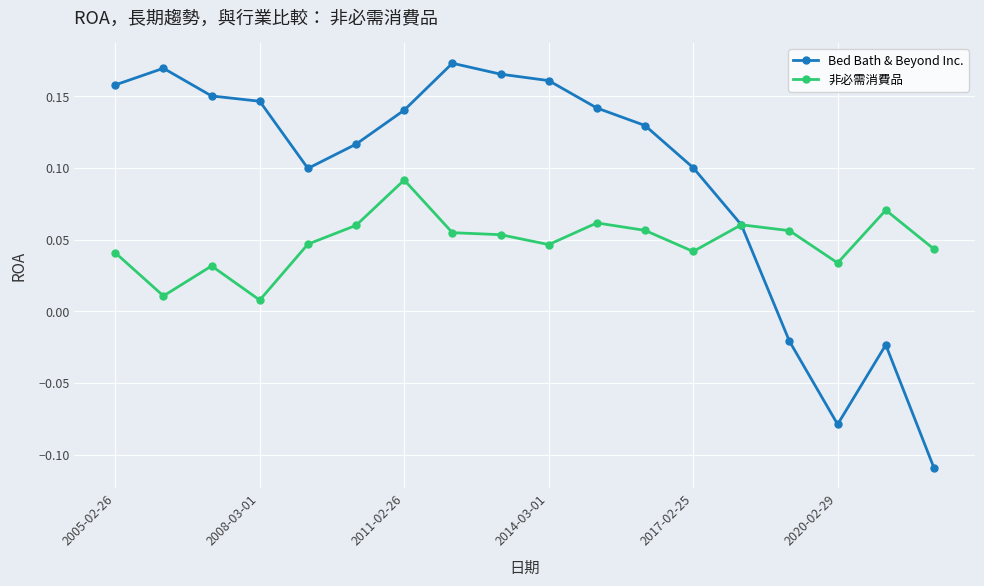

At how many categories does at least one series exceed 0?

18